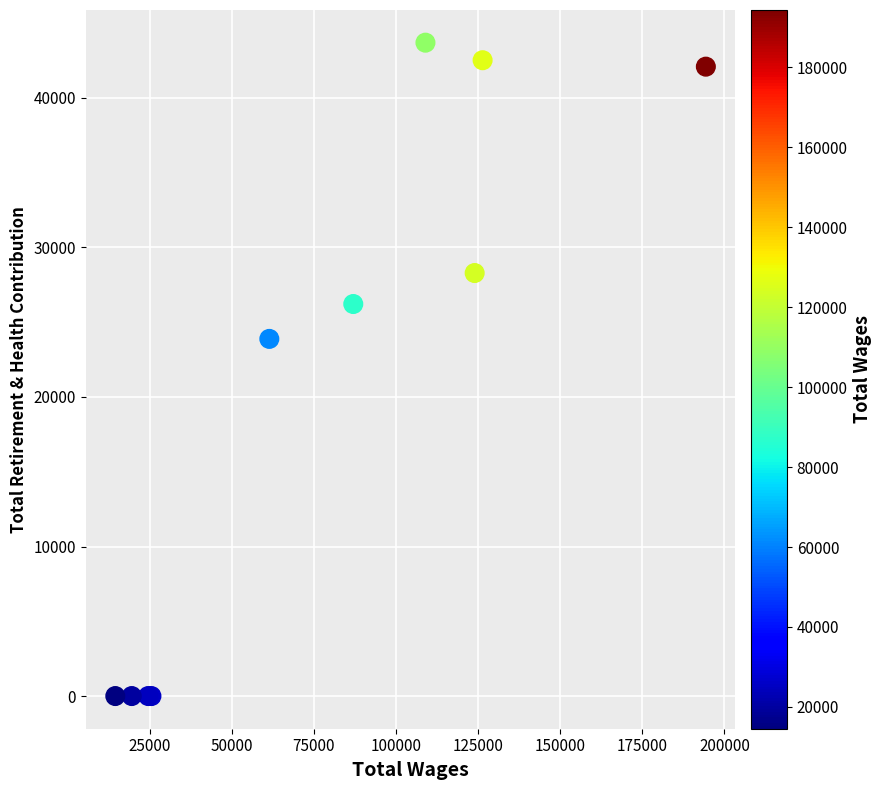

What Y value in the scatter plot is closest to 21845?

23883